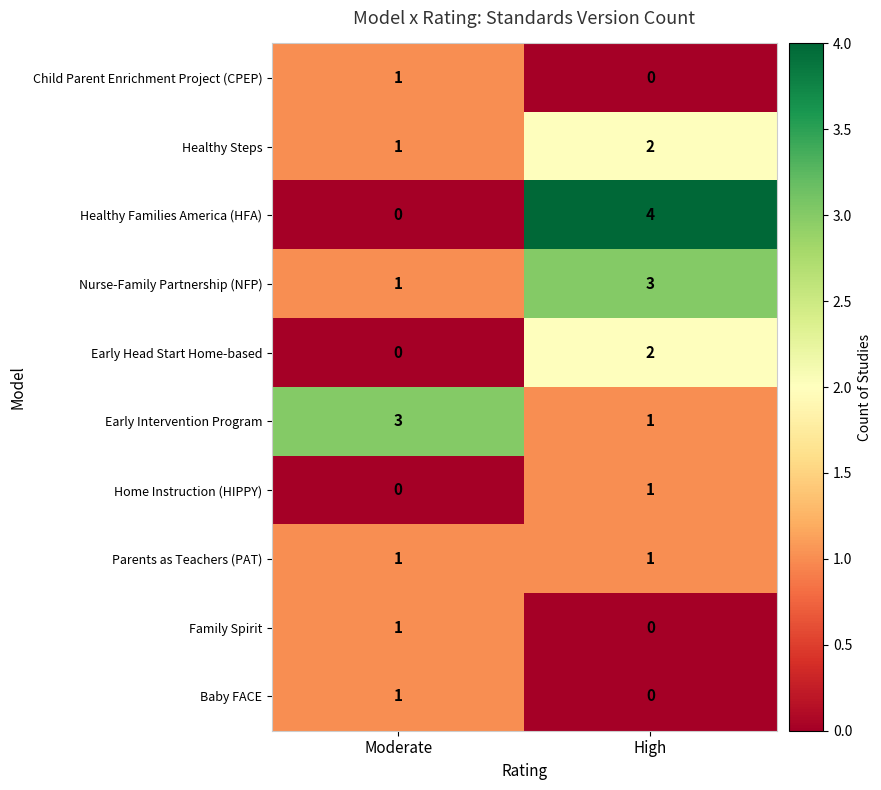

True or false: Parents as Teachers (PAT) has a value of 0 at Moderate.

False